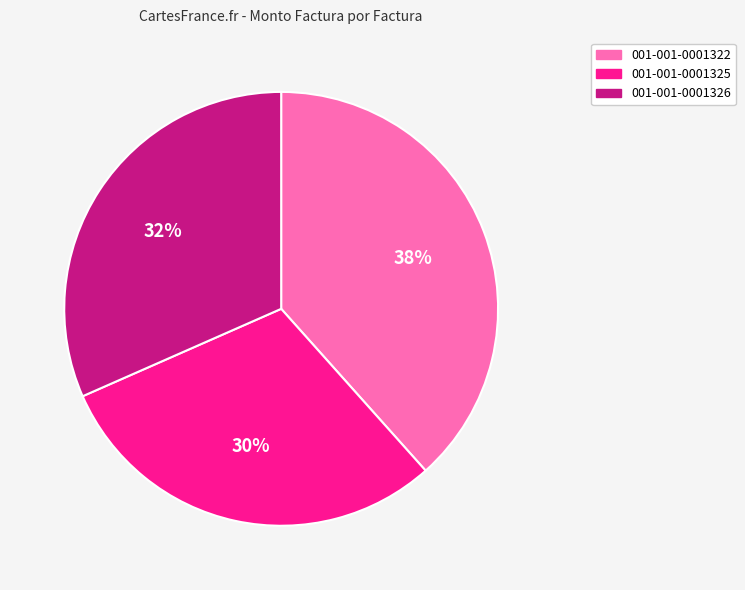

Approximately how many times larger is the value at 001-001-0001322 compared to 001-001-0001326?

1.2